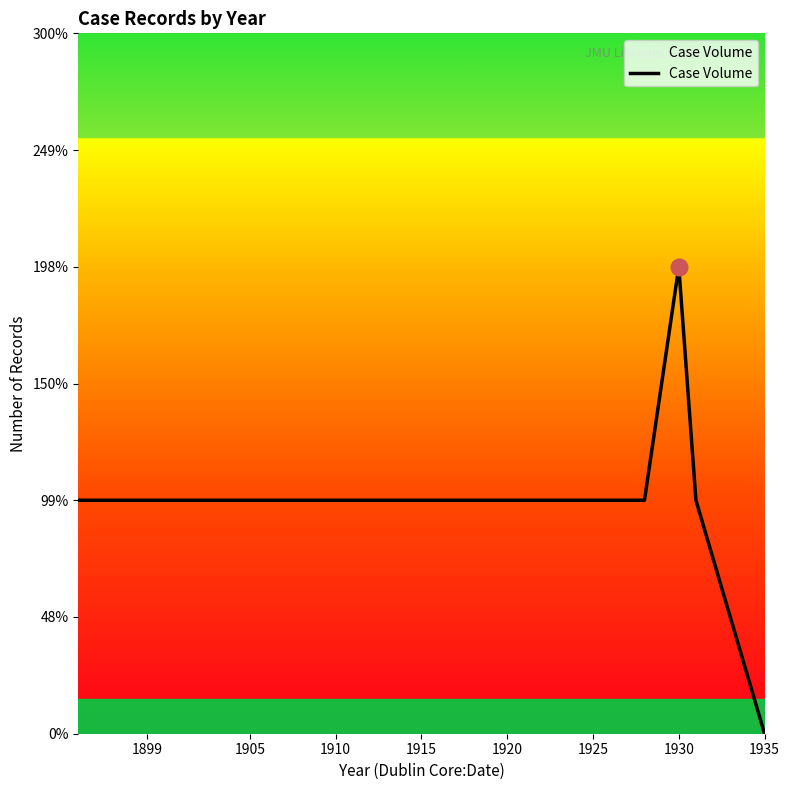

Is this an area chart (filled region under the line)?

Yes